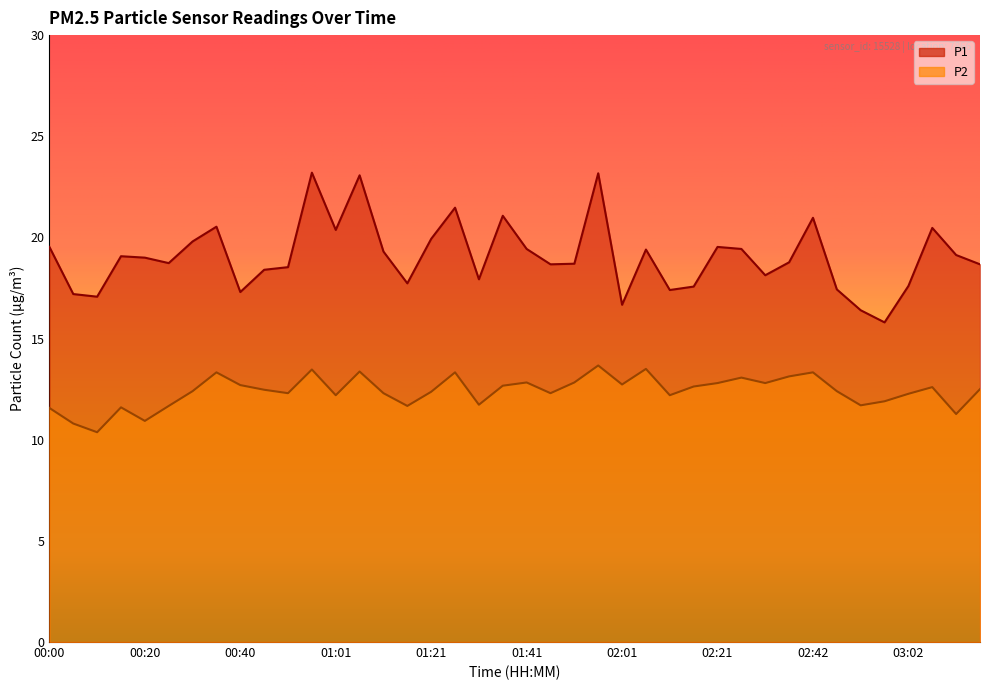

Is the value of P2 at 01:56 greater than the value of P1 at 03:02?

No